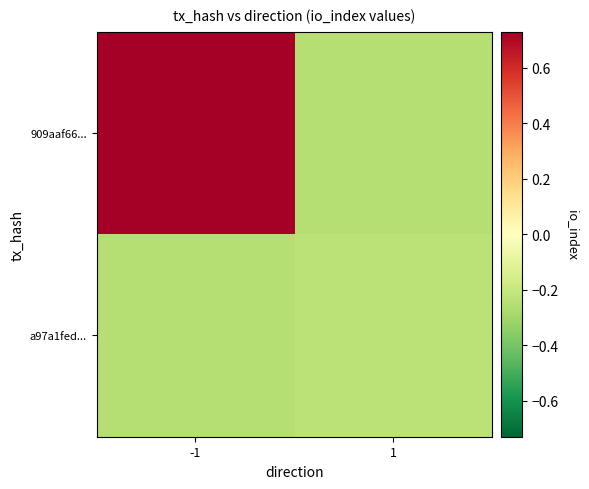

Reading left to right, what are all the values shown in this chart?

909aaf66...: -1=0.7	1=-0.2
a97a1fed...: -1=-0.2	1=-0.2